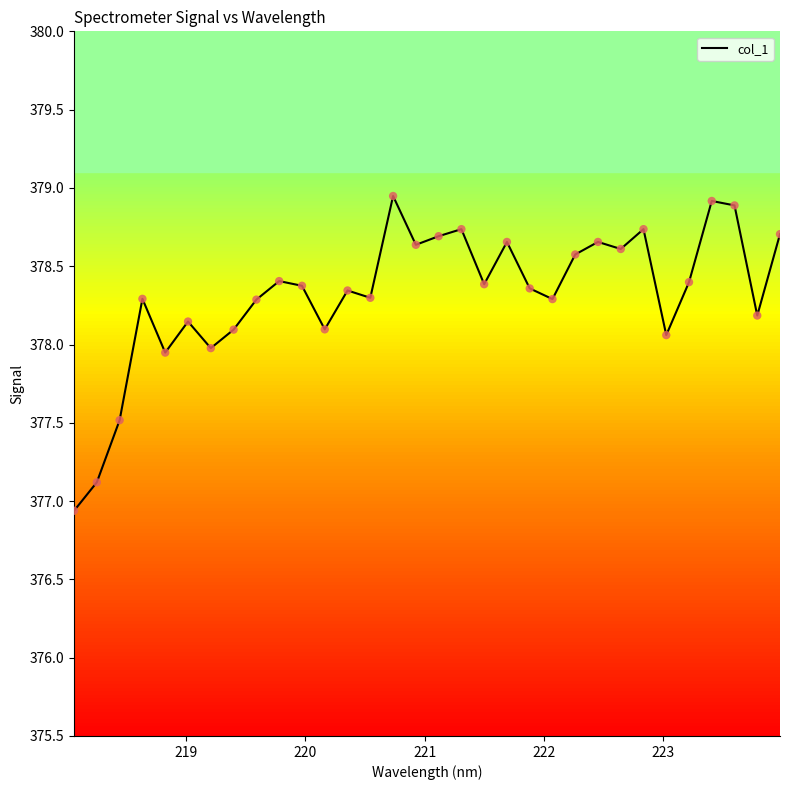

What is the minimum value shown in the chart?

376.9